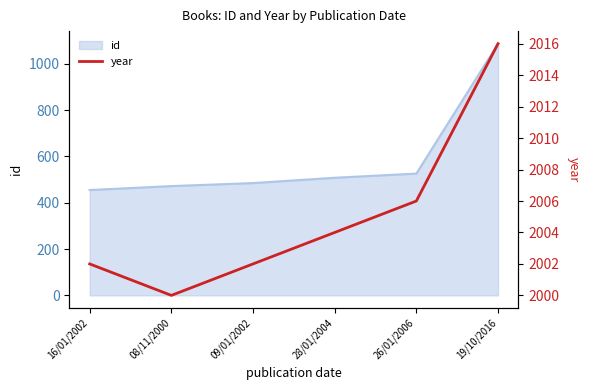

The value of id at 08/11/2000 is 472. True or false?

True